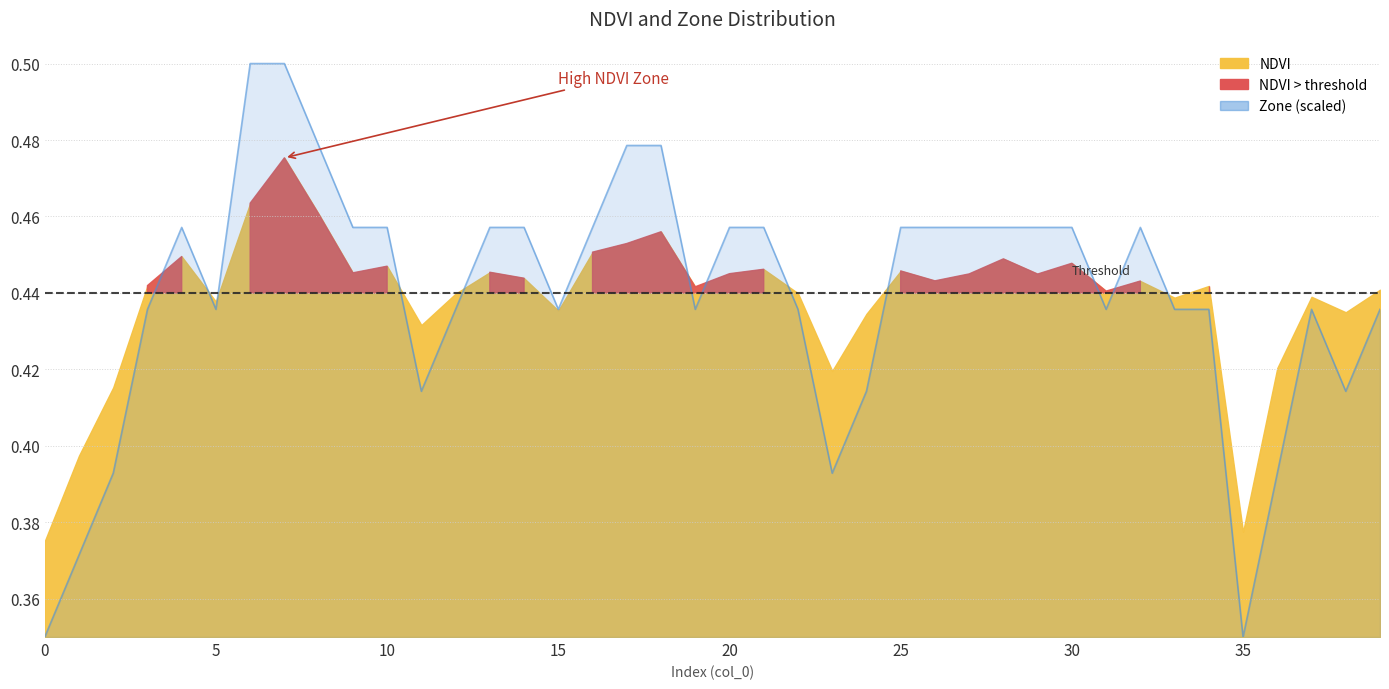

Reading left to right, extract all data points from this chart.

0=0.3	1=0.4	2=0.4	3=0.4	4=0.5	5=0.4	6=0.5	7=0.5	8=0.5	9=0.5	10=0.5	11=0.4	12=0.4	13=0.5	14=0.5	15=0.4	16=0.5	17=0.5	18=0.5	19=0.4	20=0.5	21=0.5	22=0.4	23=0.4	24=0.4	25=0.5	26=0.5	27=0.5	28=0.5	29=0.5	30=0.5	31=0.4	32=0.5	33=0.4	34=0.4	35=0.3	36=0.4	37=0.4	38=0.4	39=0.4